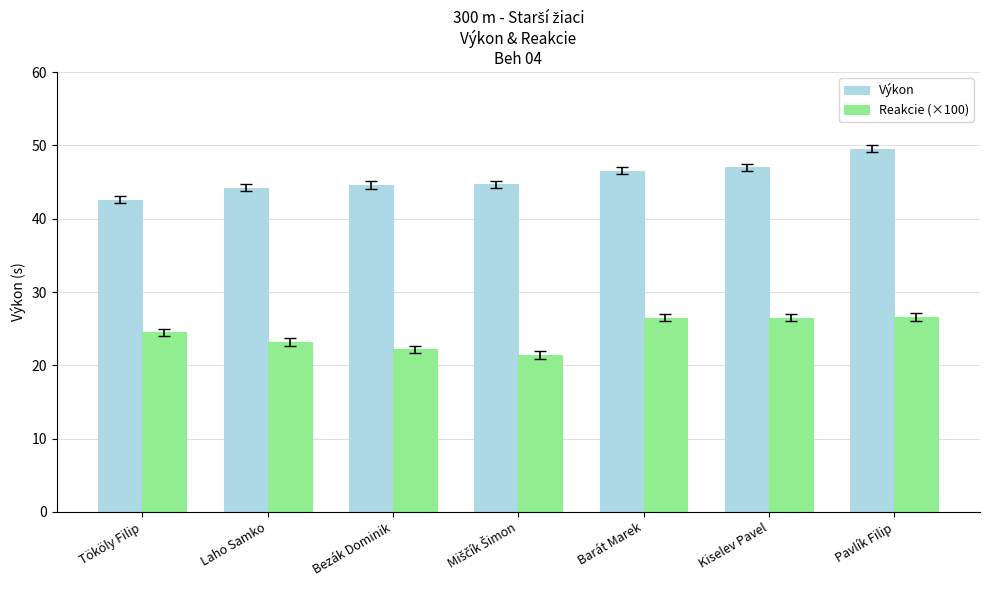

Which series has the largest total across all categories?

Výkon